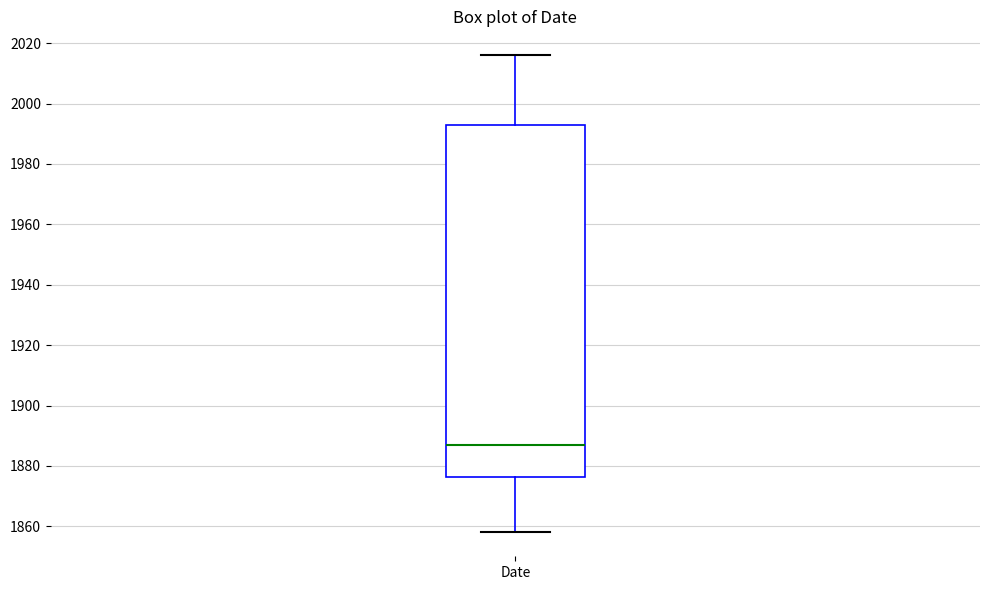

Where is the upper edge of the box for Date on the y-axis? The values are not printed on the chart, so give them approximately, as read against the axis.

1994